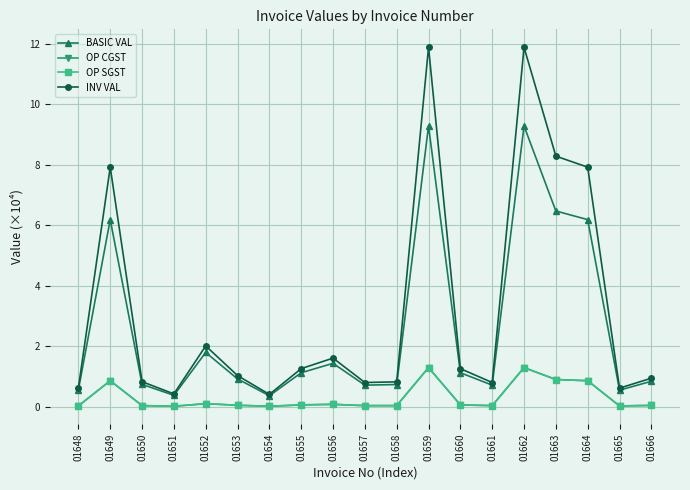

Which category has the lowest value in the OP CGST series?

01654